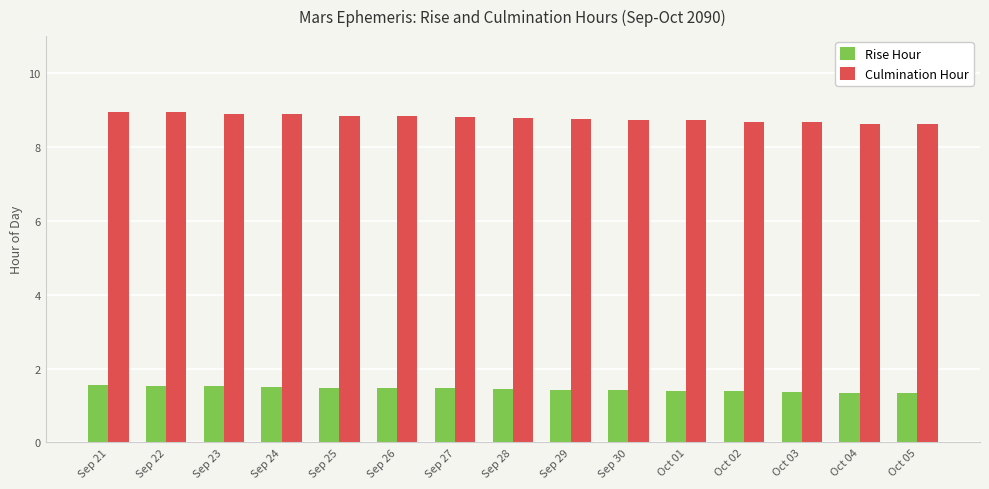

How many bars are there in each group?

2